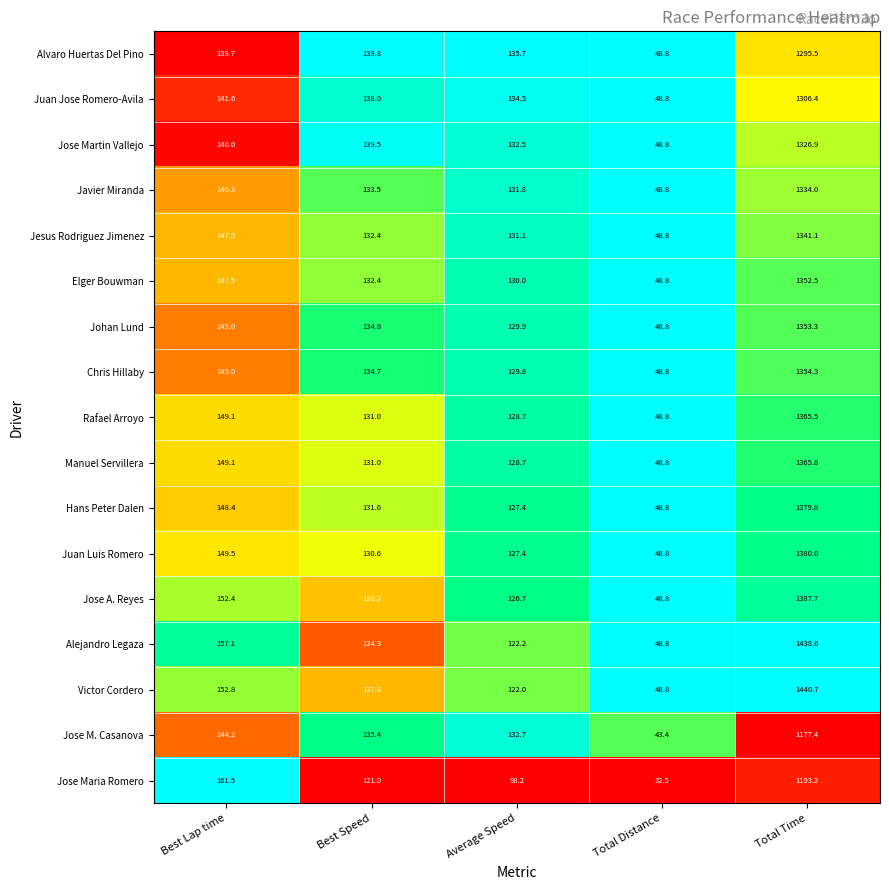

Read the Juan Luis Romero value at Best Lap time.

149.5